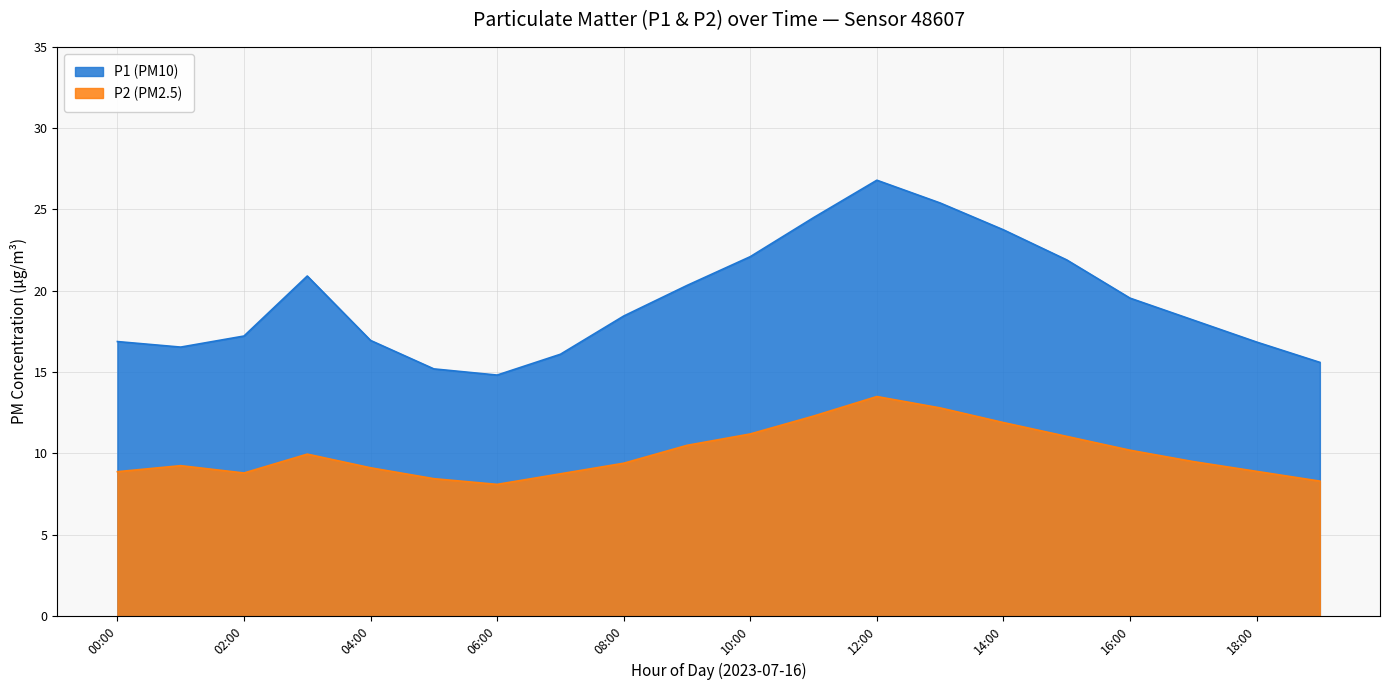

True or false: P1 and P2 intersect in this chart.

False